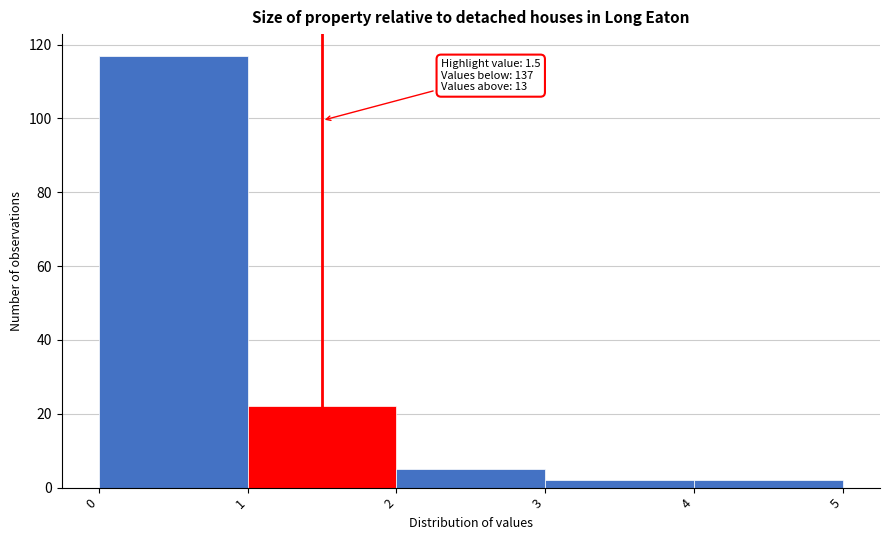

Over which range of the x-axis is the bar tallest?

0 to 1